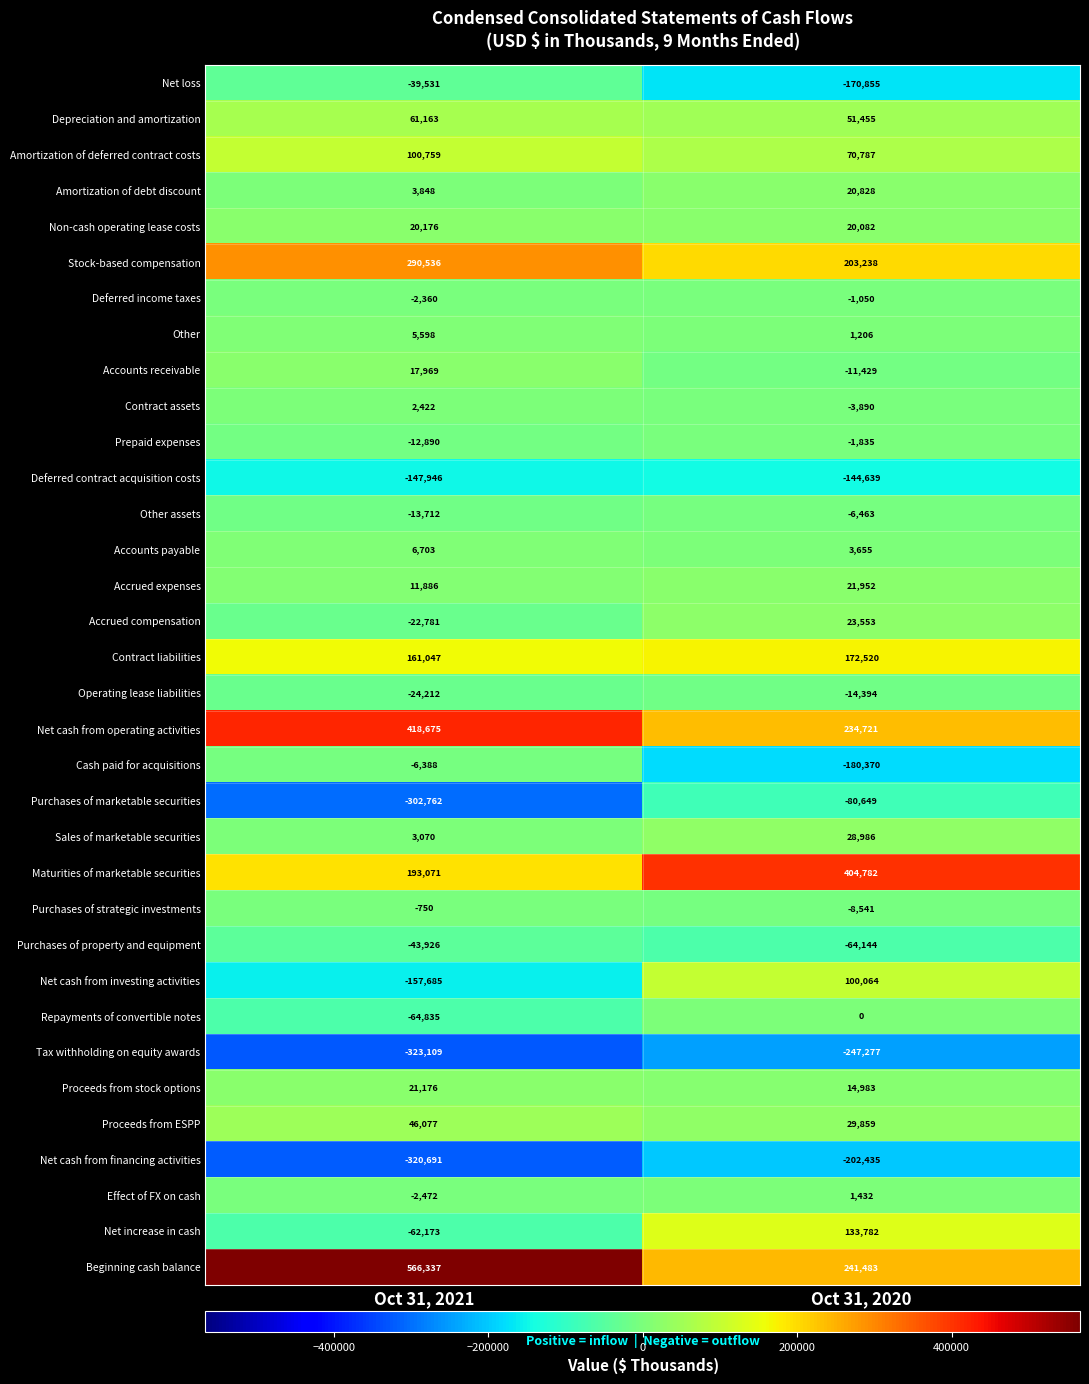

At Oct 31, 2020, list the series in order from smallest to largest.

Tax withholding on equity awards, Net cash from financing activities, Cash paid for acquisitions, Net loss, Deferred contract acquisition costs, Purchases of marketable securities, Purchases of property and equipment, Operating lease liabilities, Accounts receivable, Purchases of strategic investments, Other assets, Contract assets, Prepaid expenses, Deferred income taxes, Repayments of convertible notes, Other, Effect of FX on cash, Accounts payable, Proceeds from stock options, Non-cash operating lease costs, Amortization of debt discount, Accrued expenses, Accrued compensation, Sales of marketable securities, Proceeds from ESPP, Depreciation and amortization, Amortization of deferred contract costs, Net cash from investing activities, Net increase in cash, Contract liabilities, Stock-based compensation, Net cash from operating activities, Beginning cash balance, Maturities of marketable securities